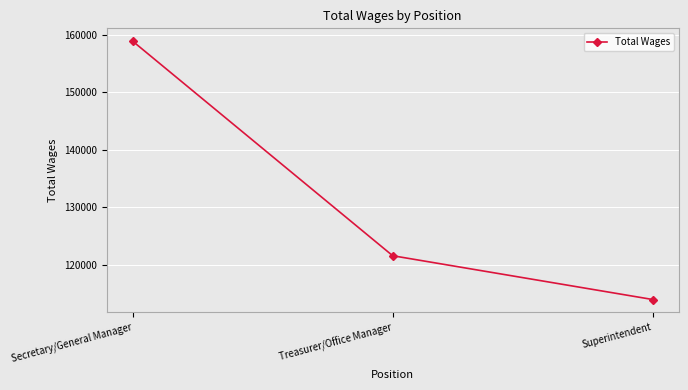

How many categories are shown in the chart?

3